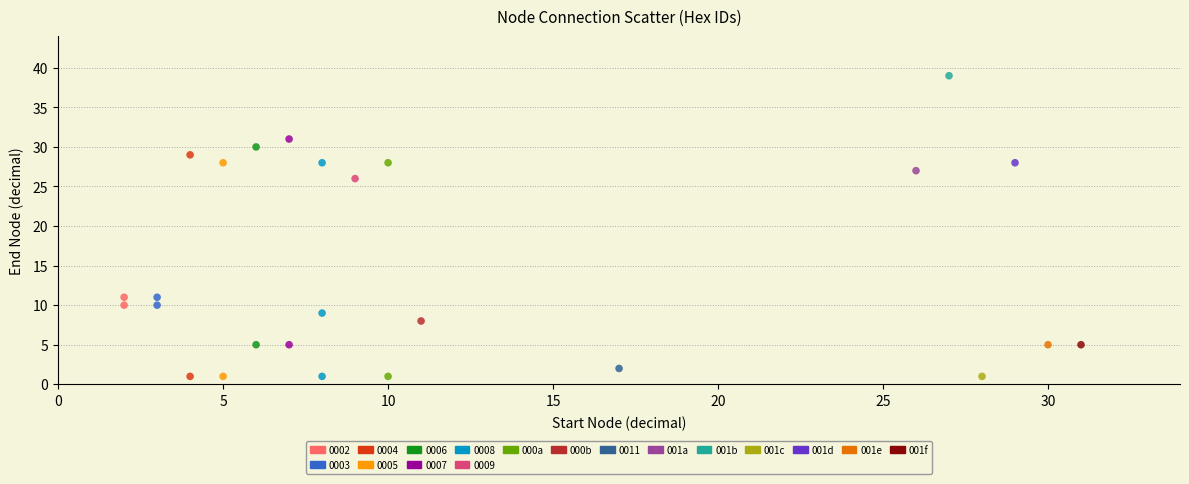

What are all the series names shown in the legend?

0002, 0003, 0004, 0005, 0006, 0007, 0008, 0009, 000a, 000b, 0011, 001a, 001b, 001c, 001d, 001e, 001f